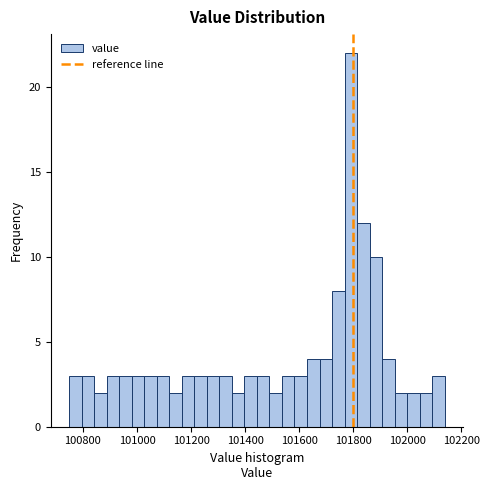

Read against the x-axis, roughly where is the centre of the tallest bar?

101800